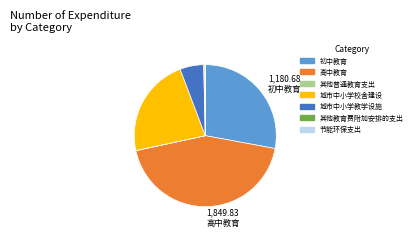

What is the ratio of the value at 初中教育 to the value at 城市中小学校舍建设?

1.2